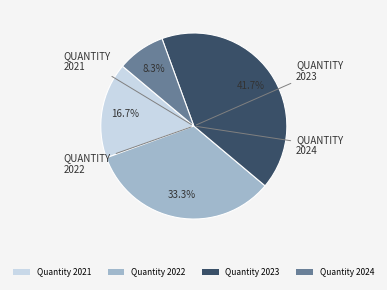

How many slices are in this pie chart?

4